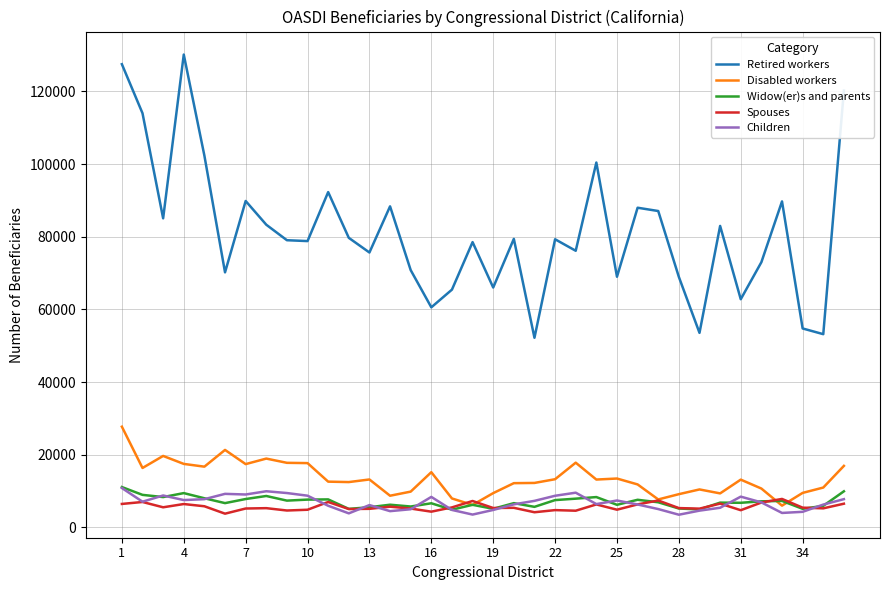

What is the minimum value shown in the chart?

3478